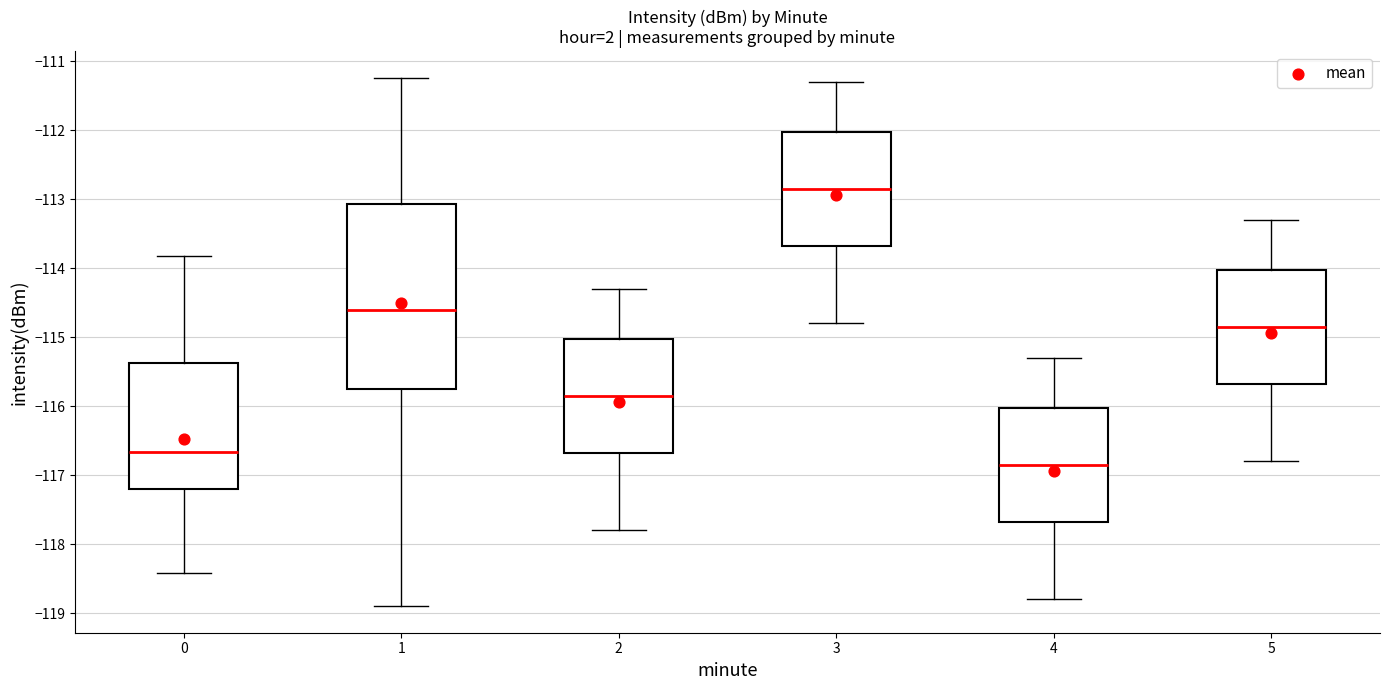

Reading left to right, transcribe this box plot: for each box, give where its median line is, the range the box spans, and where its two whiskers end, as read against the y-axis. The values are not printed on the chart, so give them approximately, as read against the axis.

0: median -116.7, box -117.2 to -115.4, whiskers -118.4 to -113.8
1: median -114.6, box -115.7 to -113.1, whiskers -118.9 to -111.2
2: median -115.8, box -116.7 to -115.0, whiskers -117.8 to -114.3
3: median -112.8, box -113.7 to -112.0, whiskers -114.8 to -111.3
4: median -116.8, box -117.7 to -116.0, whiskers -118.8 to -115.3
5: median -114.8, box -115.7 to -114.0, whiskers -116.8 to -113.3